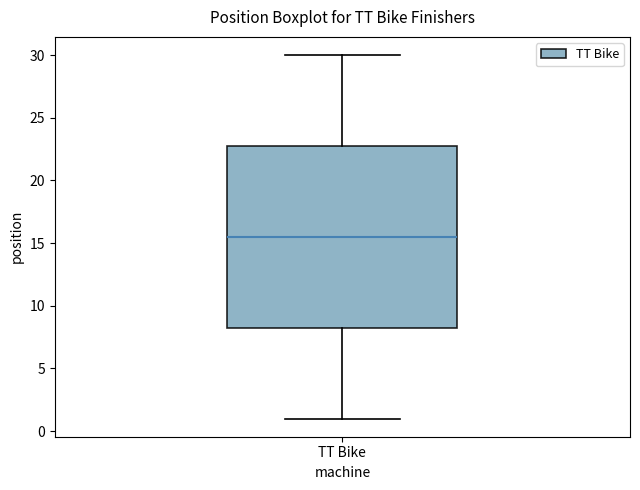

Transcribe this box plot: give where the median line is, the range the box spans, and where the two whiskers end, as read against the y-axis. The values are not printed on the chart, so give them approximately, as read against the axis.

median 15.5, box 8.5 to 23.0, whiskers 1.0 to 30.0